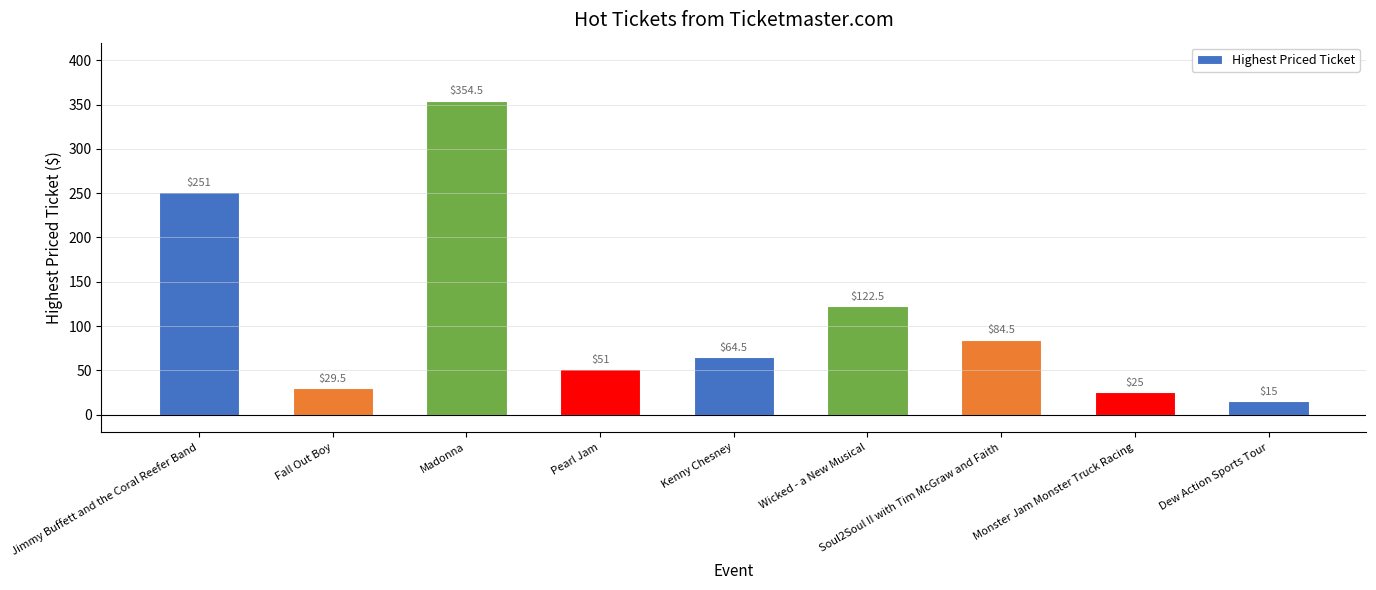

The value at Kenny Chesney is 64.5. True or false?

True